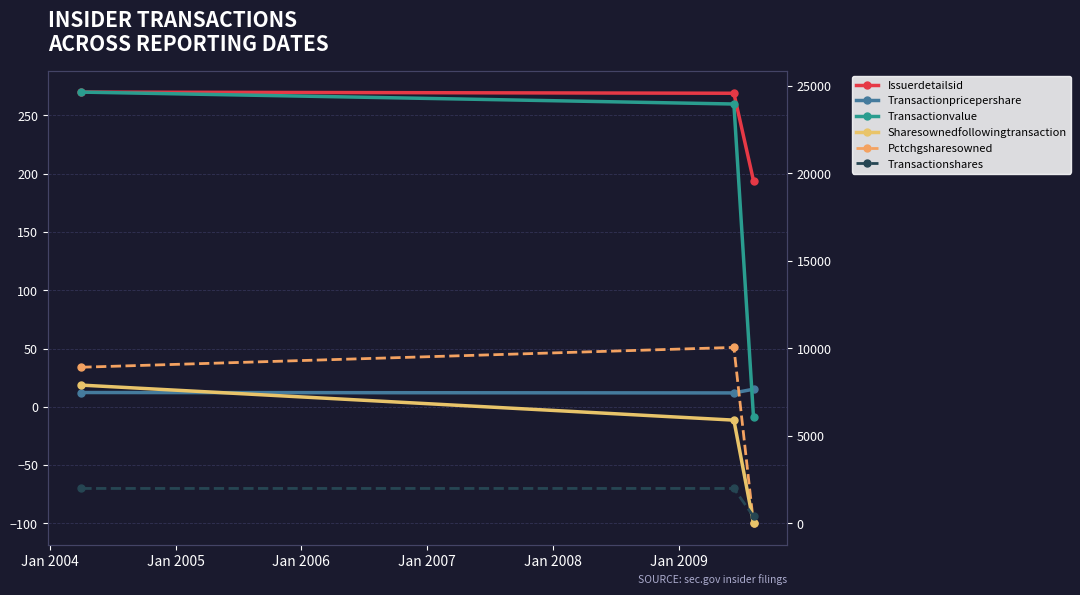

What is the sum of all Transactionpricepershare values?

39.5